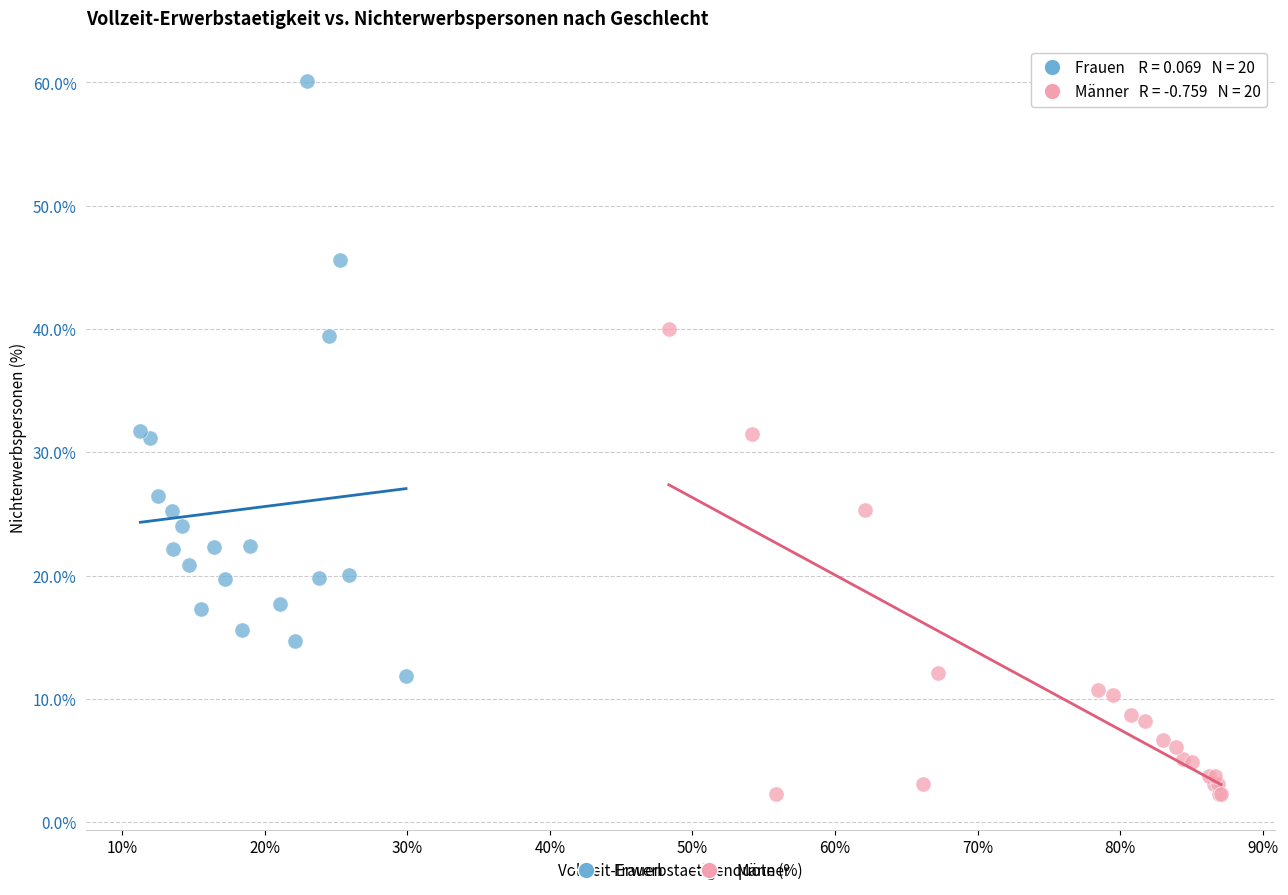

Which series contains the highest Y value?

Frauen